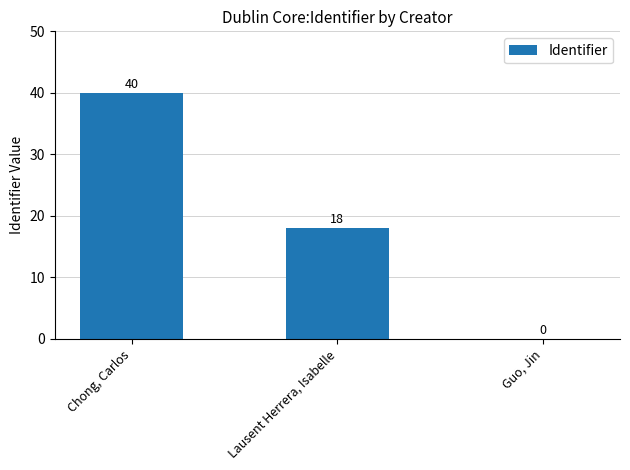

What is the maximum value shown in the chart?

40